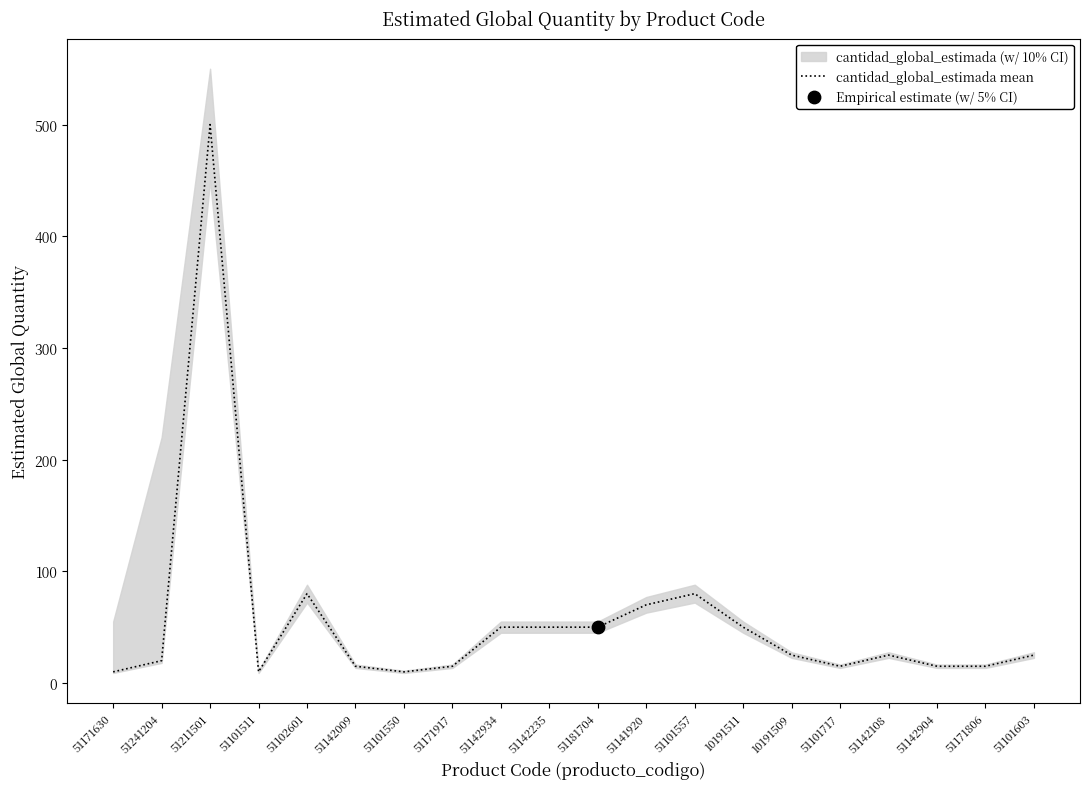

What is the ratio of the value at 51101557 to the value at 51142904?

5.3